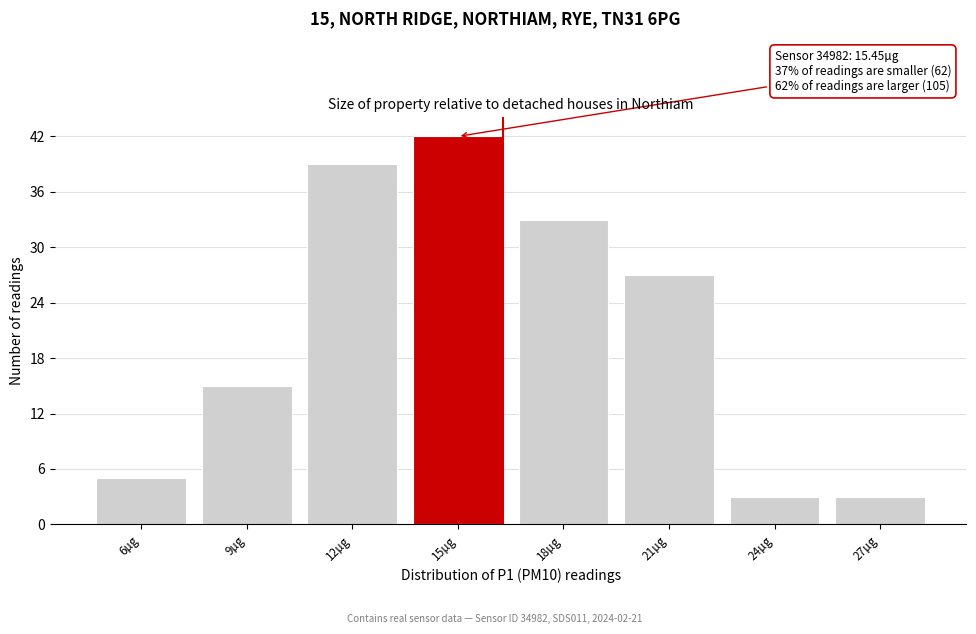

Reading left to right, extract all data points from this chart.

5	15	39	42	33	27	3	3